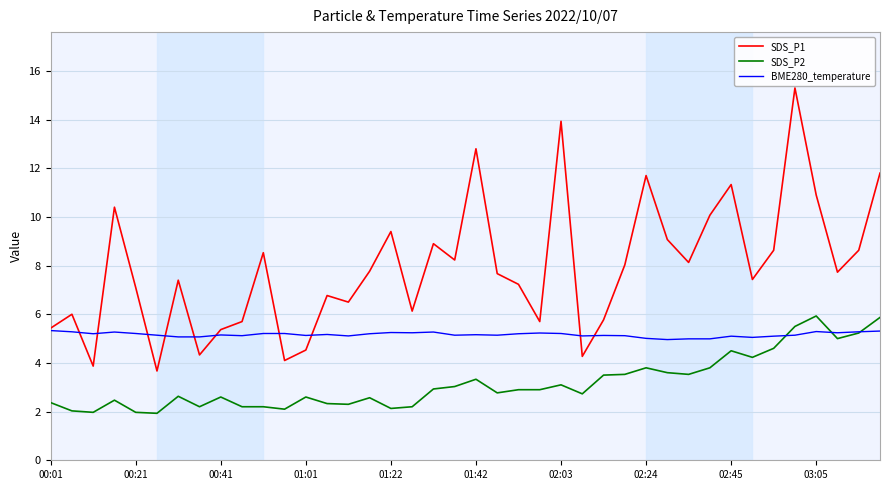

List the series in order of their overall mean, lowest first.

SDS_P2, BME280_temperature, SDS_P1